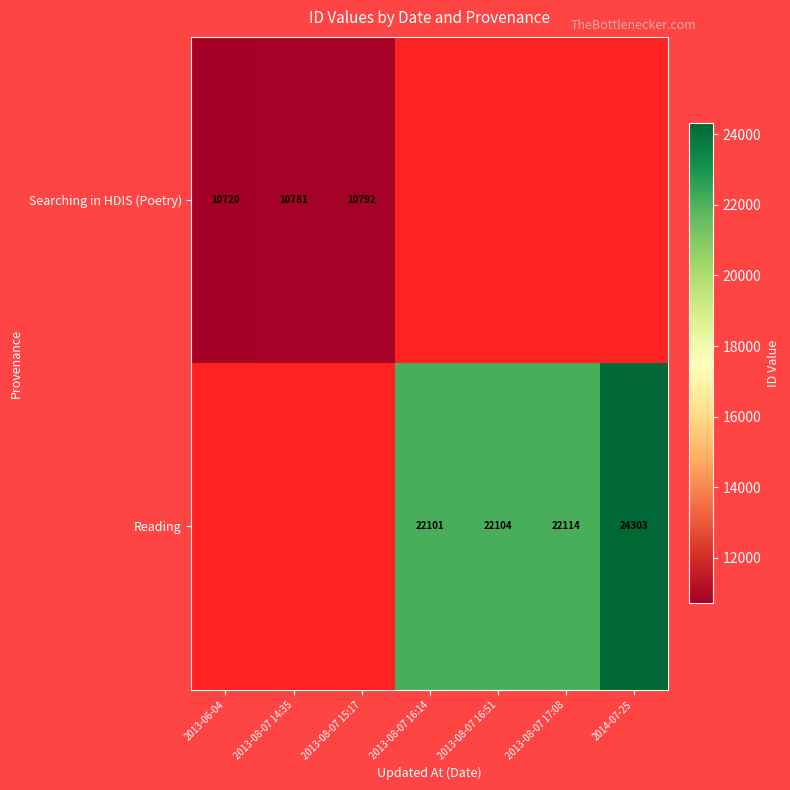

The Searching in HDIS (Poetry) series shows 2707.2 at 2013-08-07 14:35. True or false?

False